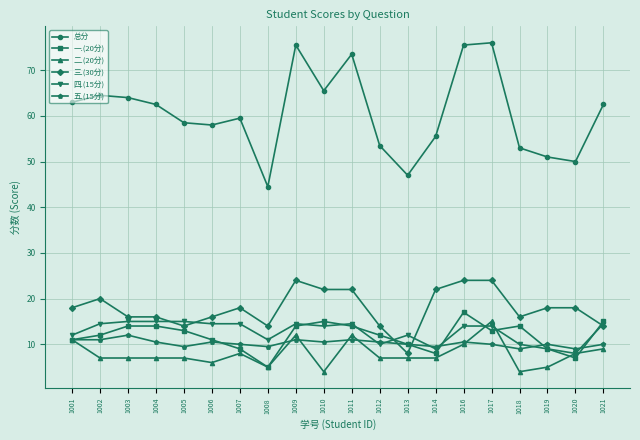

Which series has the largest total across all categories?

总分